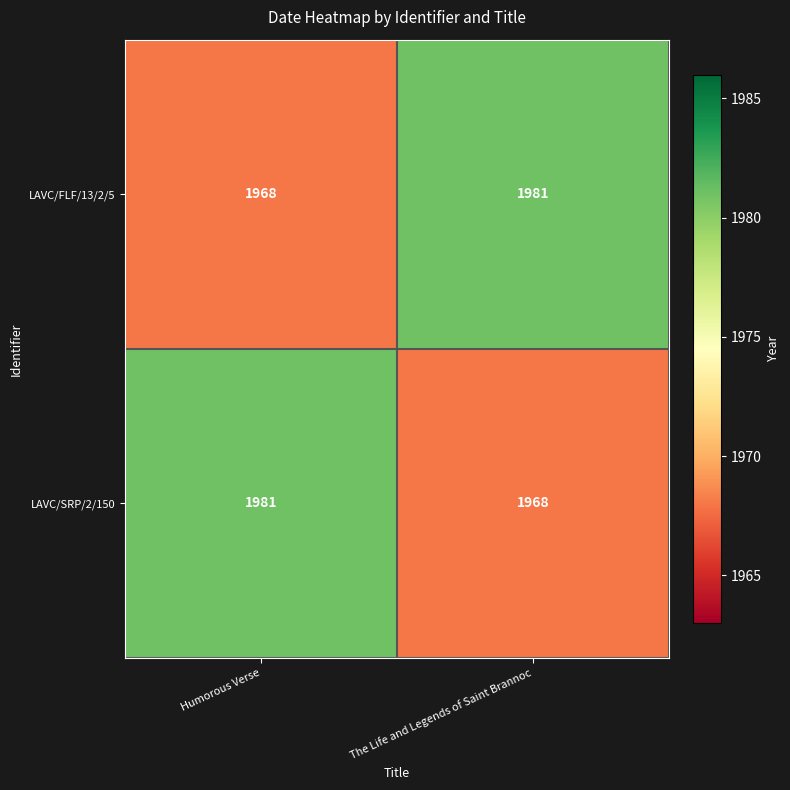

At how many categories does at least one series exceed 1979?

2